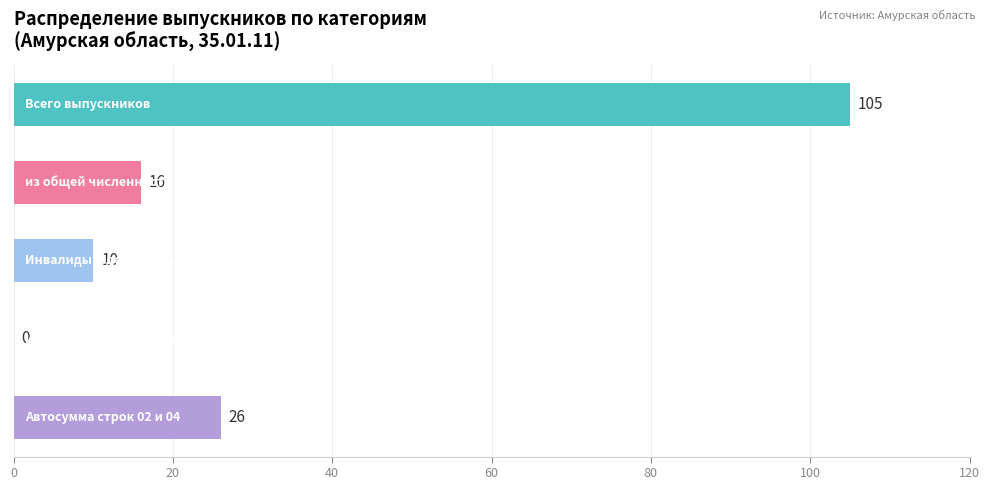

What is the greatest value displayed?

105